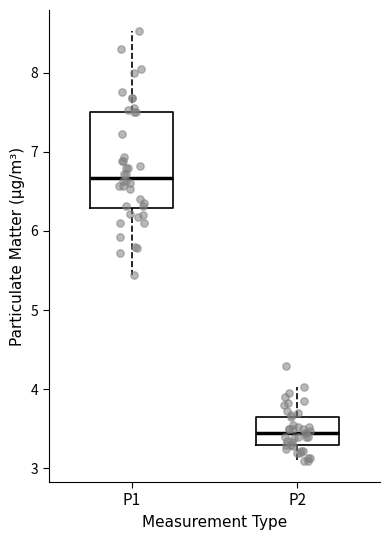

Which box's median line is the lowest?

P2